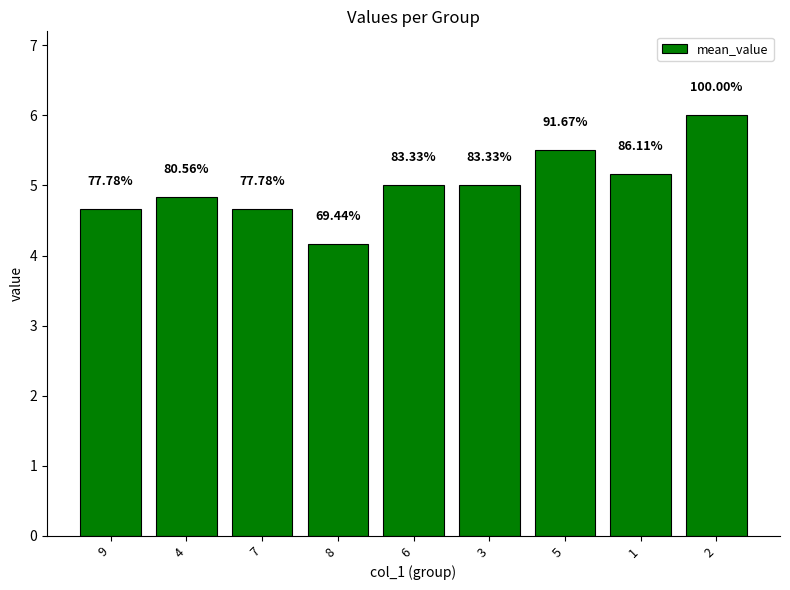

Are the bars horizontal?

No